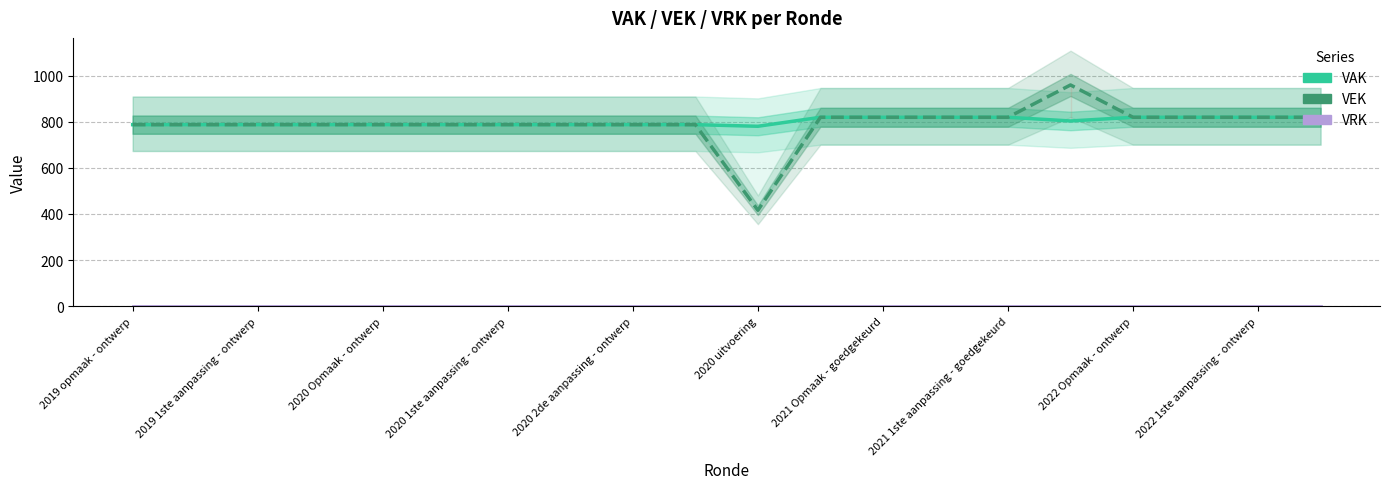

What is the label of the 2nd point from the left?

2019 1ste aanpassing - ontwerp